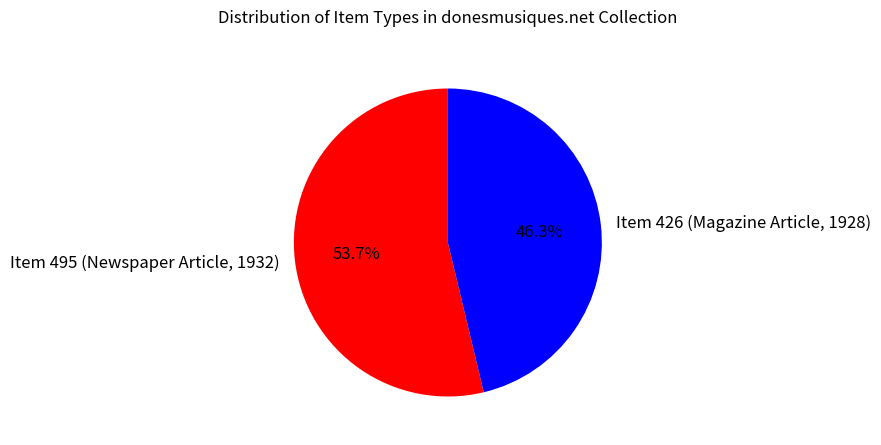

Which has a higher value, Item 426 (Magazine Article, 1928) or Item 495 (Newspaper Article, 1932)?

Item 495 (Newspaper Article, 1932)